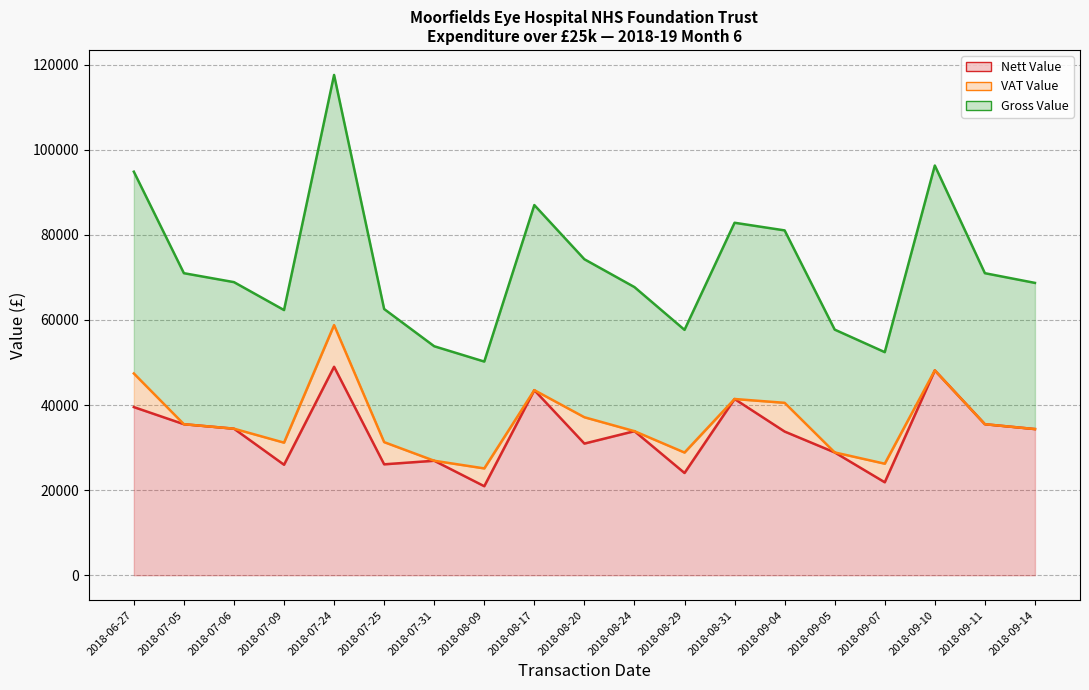

Which category has the highest value in the Gross Value series?

2018-07-24